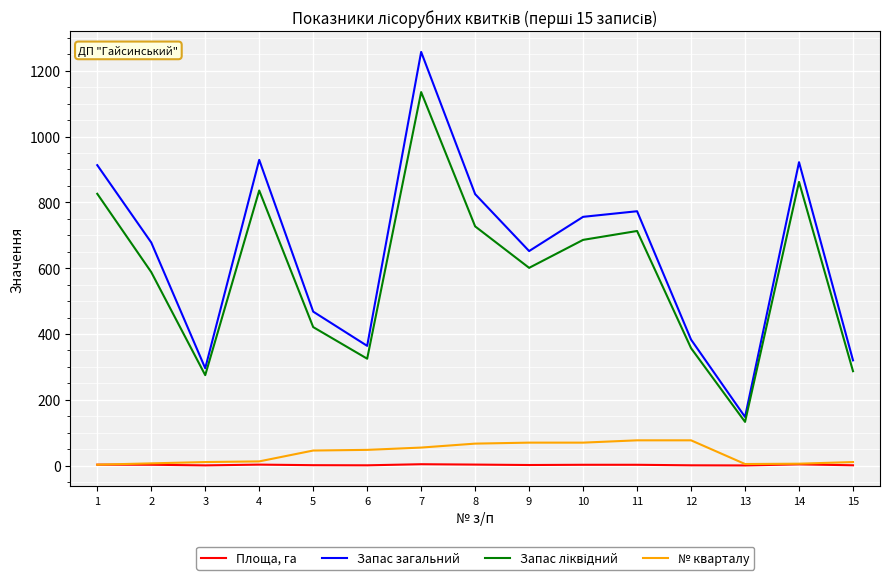

True or false: Запас загальний and № кварталу intersect in this chart.

False